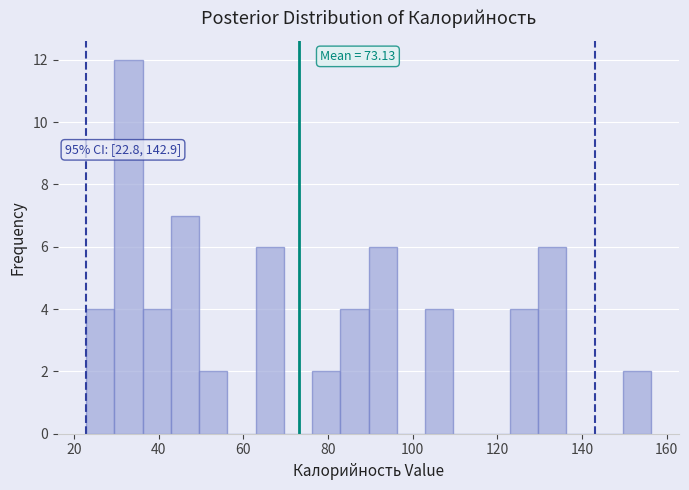

Around what value on the x-axis is the tallest bar? Give the approximate position of its centre, as read against the axis.

32